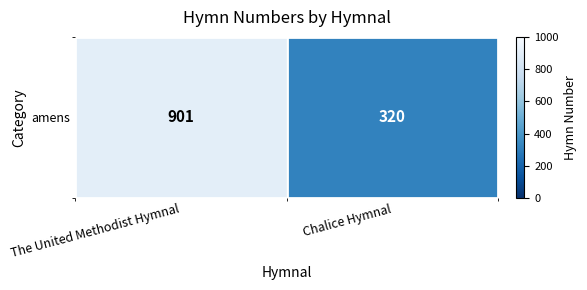

The chart shows a value of 901 at The United Methodist Hymnal. True or false?

True